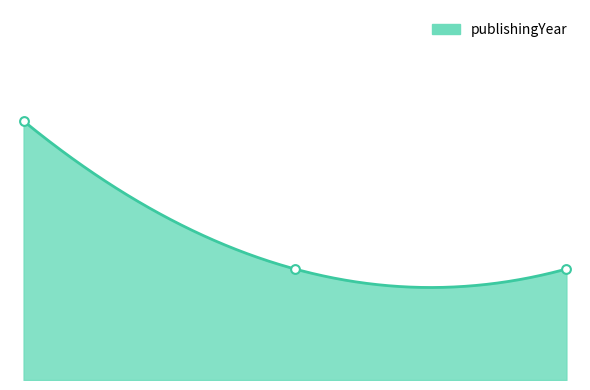

What is the ratio of the value at 7034 to the value at 19137?

1.0